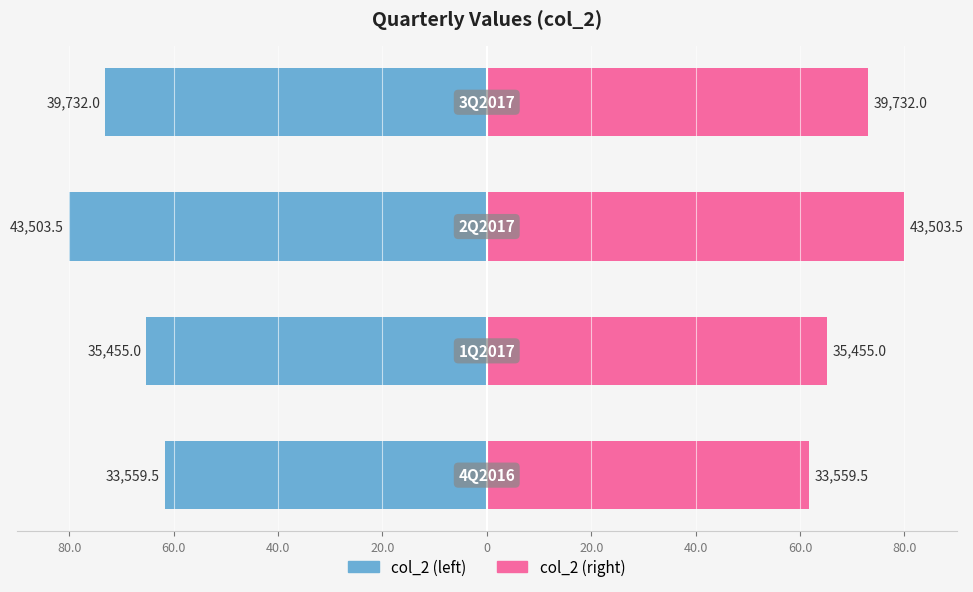

How many data points in col_2 (left) are above -65?

1